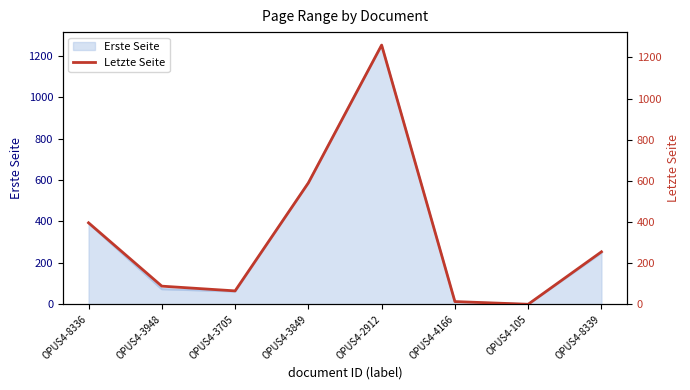

Reading left to right, what are all the values shown in this chart?

396	88	65	590	1260	13	0	255